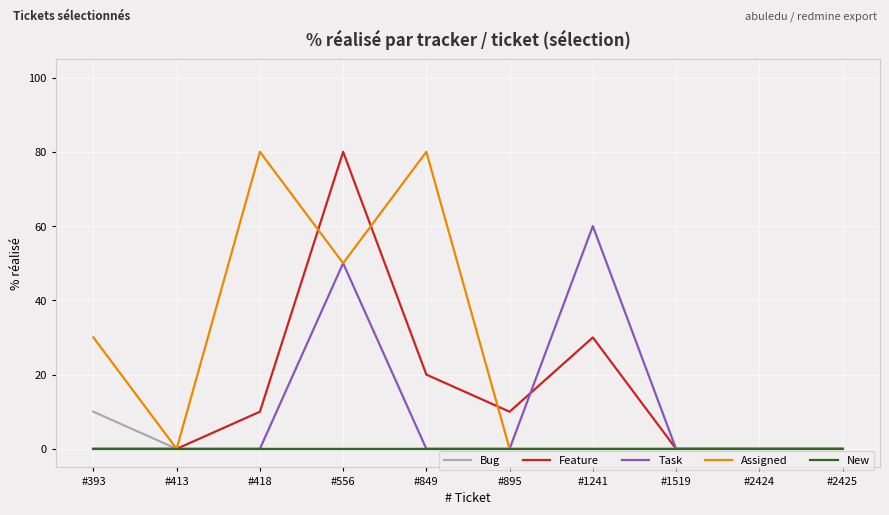

What is the greatest value displayed?

80